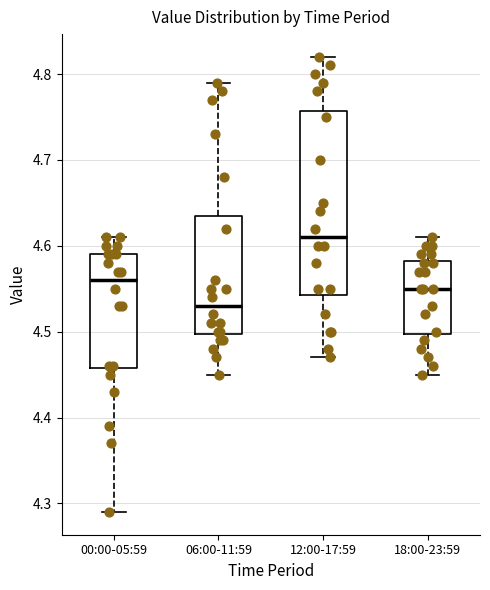

Which box's median line is the lowest?

06:00-11:59